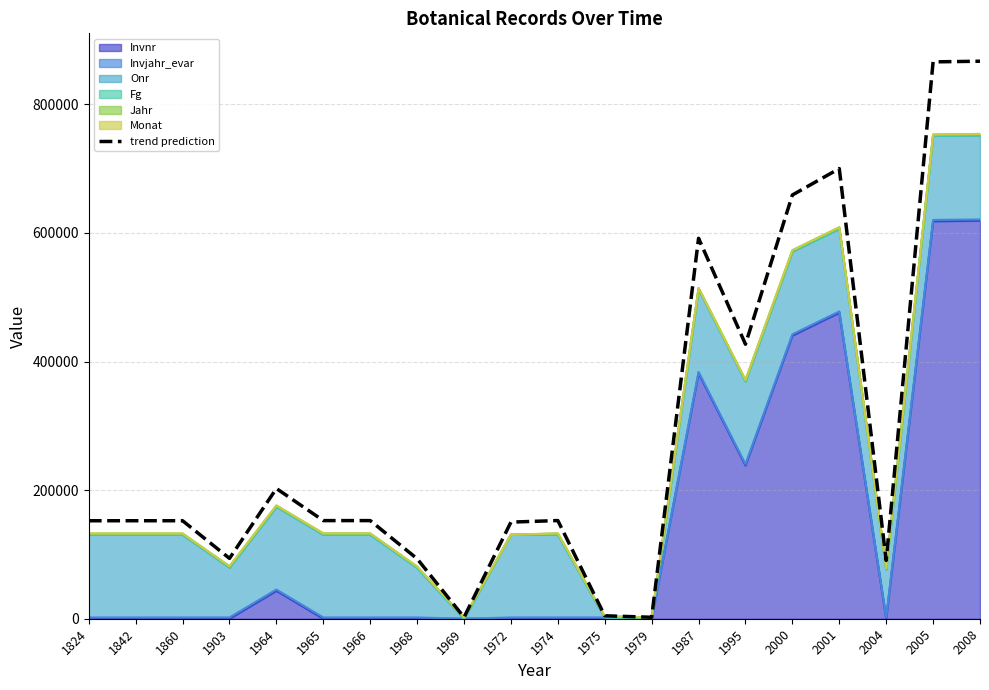

How many points are higher than both their immediate neighbors (excluding endpoints)?

6